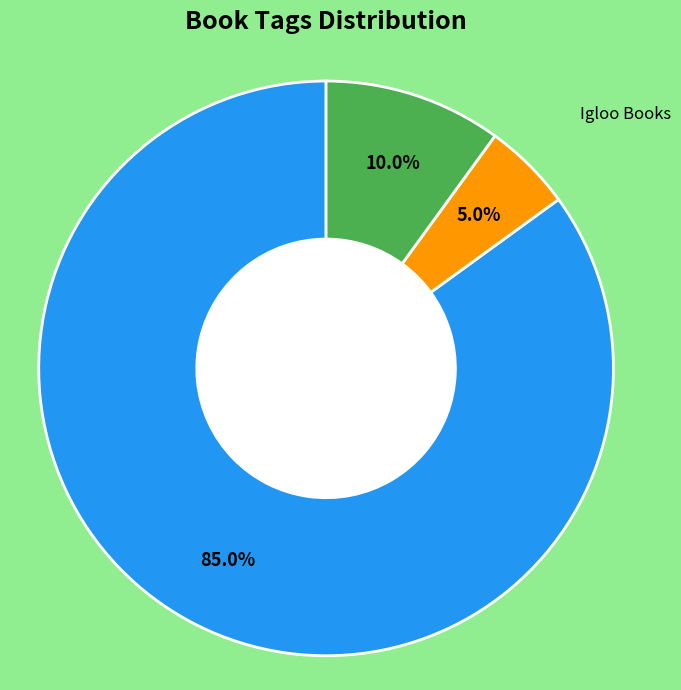

Does any single category account for the majority?

Yes